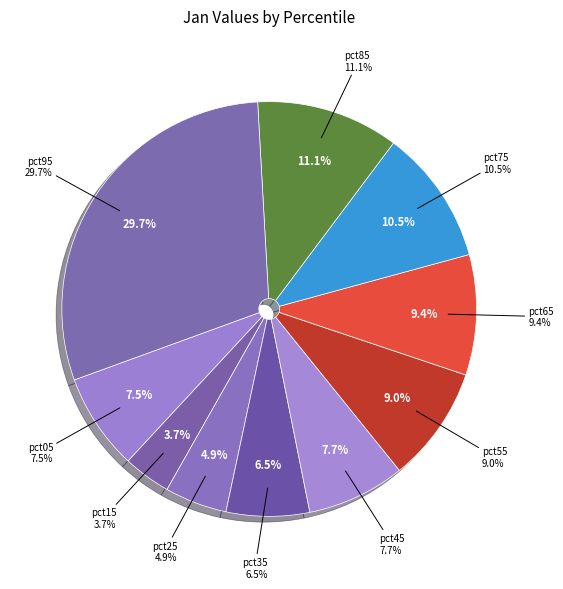

True or false: pct85 accounts for 11% of the total.

True